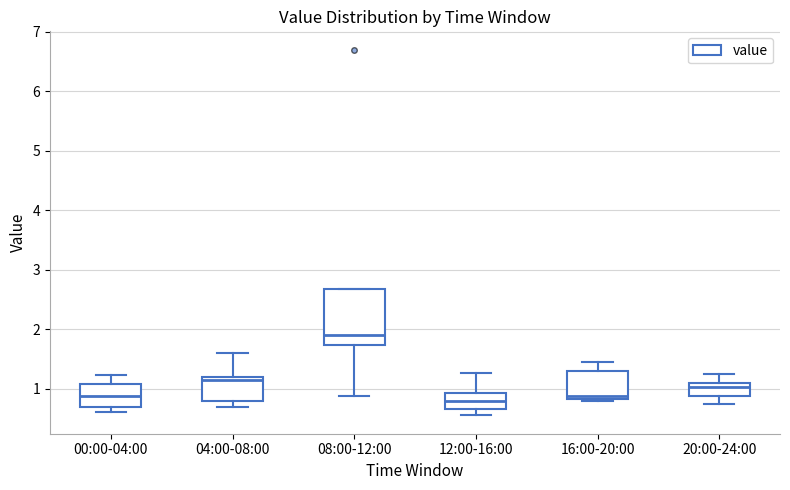

Reading left to right, transcribe this box plot: for each box, give where its median line is, the range the box spans, and where its two whiskers end, as read against the y-axis. The values are not printed on the chart, so give them approximately, as read against the axis.

00:00-04:00: median 0.9, box 0.7 to 1.1, whiskers 0.6 to 1.2
04:00-08:00: median 1.2 (just below the box's upper edge), box 0.8 to 1.2, whiskers 0.7 to 1.6
08:00-12:00: median 1.9, box 1.7 to 2.7, whiskers 0.9 to 2.7
12:00-16:00: median 0.8, box 0.7 to 0.9, whiskers 0.6 to 1.3
16:00-20:00: median 0.9, box 0.8 to 1.3, whiskers 0.8 to 1.5
20:00-24:00: median 1.0, box 0.9 to 1.1, whiskers 0.8 to 1.3